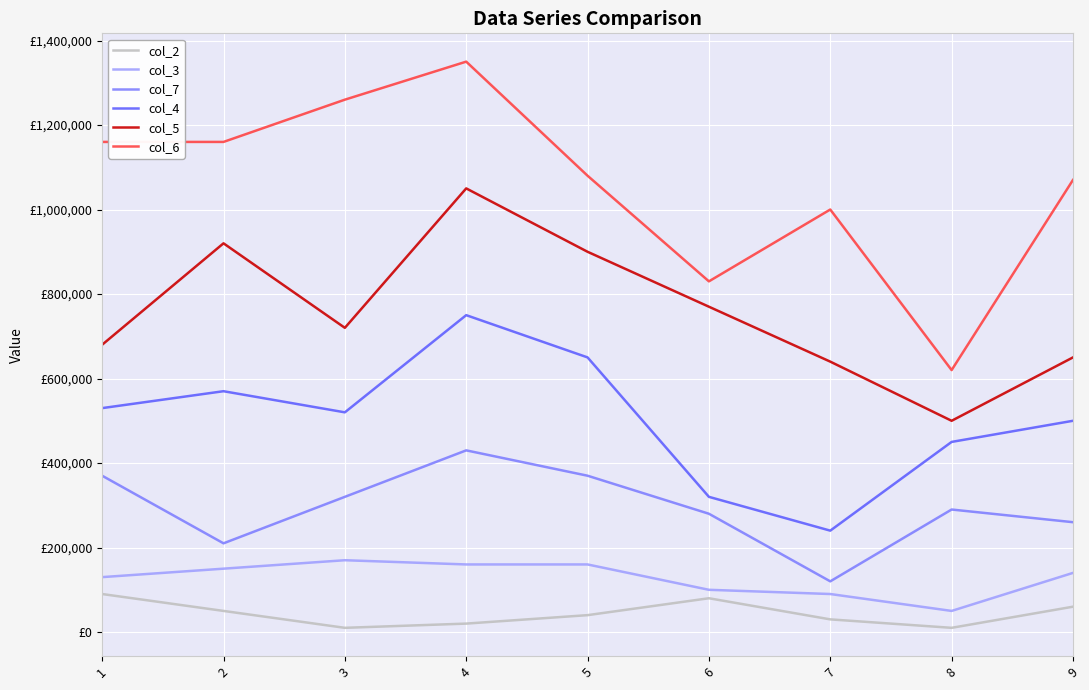

Which series has the widest spread of values?

col_6